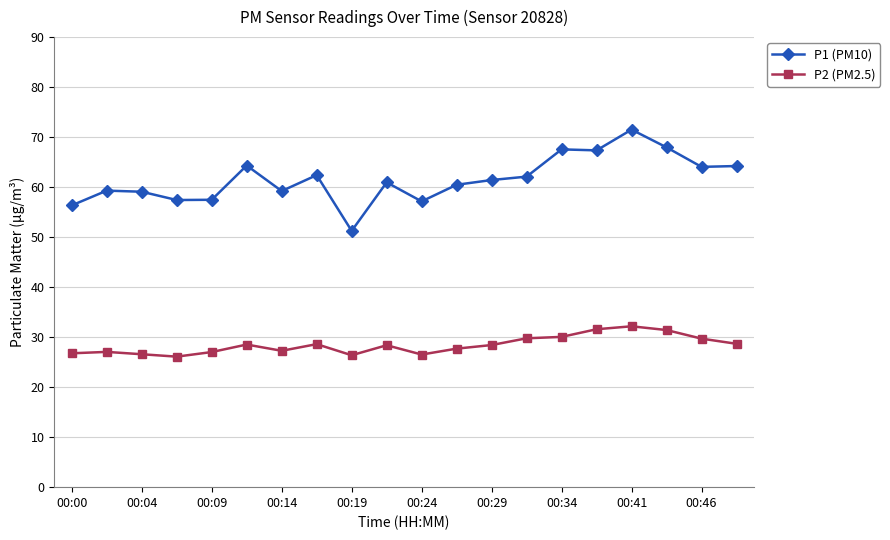

True or false: P1 (PM10) has more than 0 points higher than both neighbors.

True